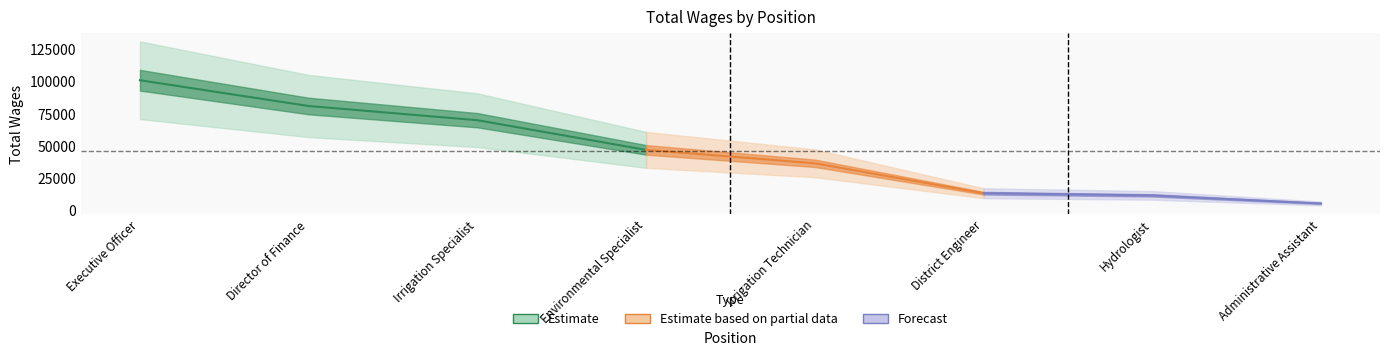

What position from the right is Executive Officer?

8